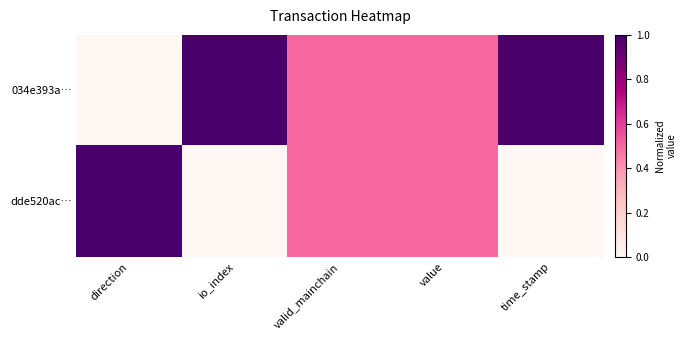

Count the number of categories in the chart.

5